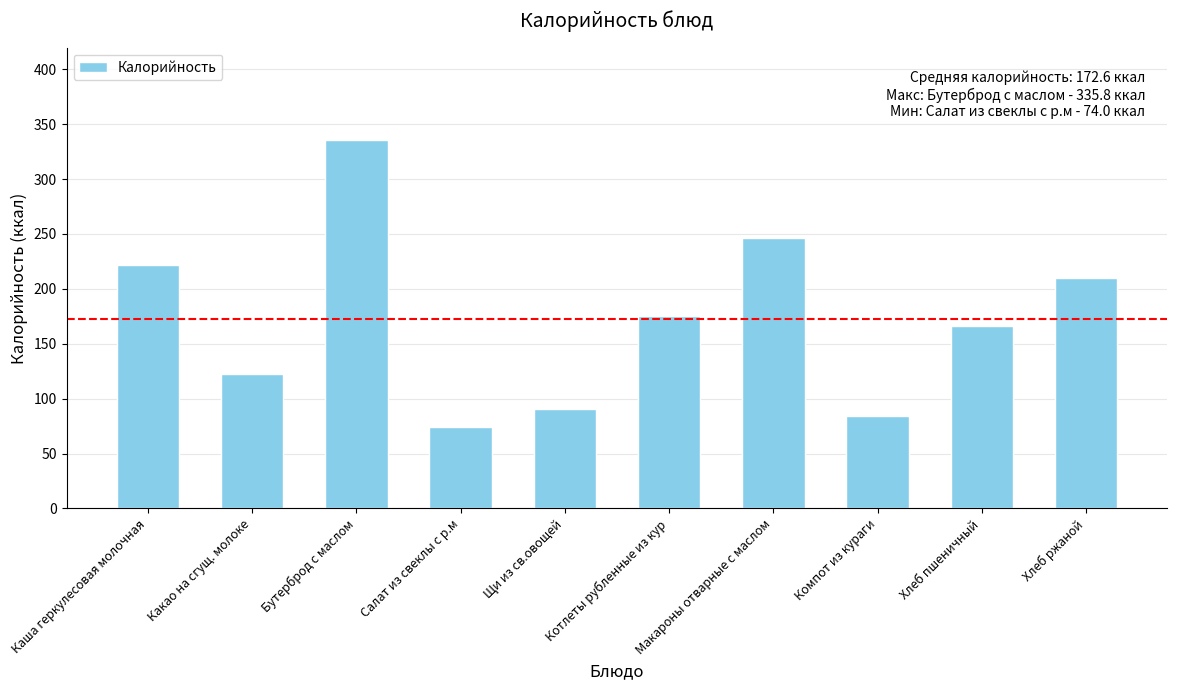

The value at Щи из св.овощей is 91.0. True or false?

True